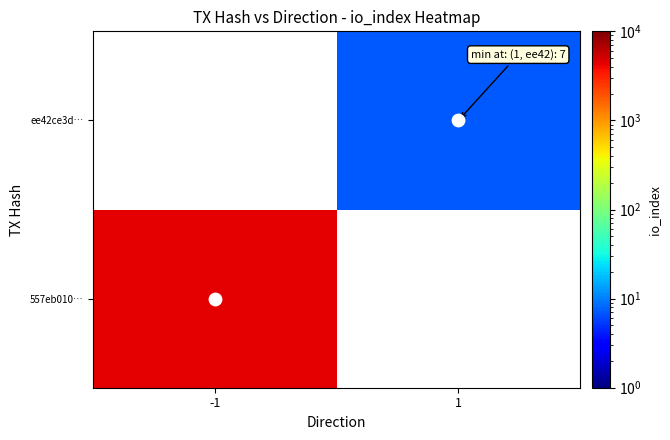

What is the approximate value of ee42ce3d… at 1?

7.0